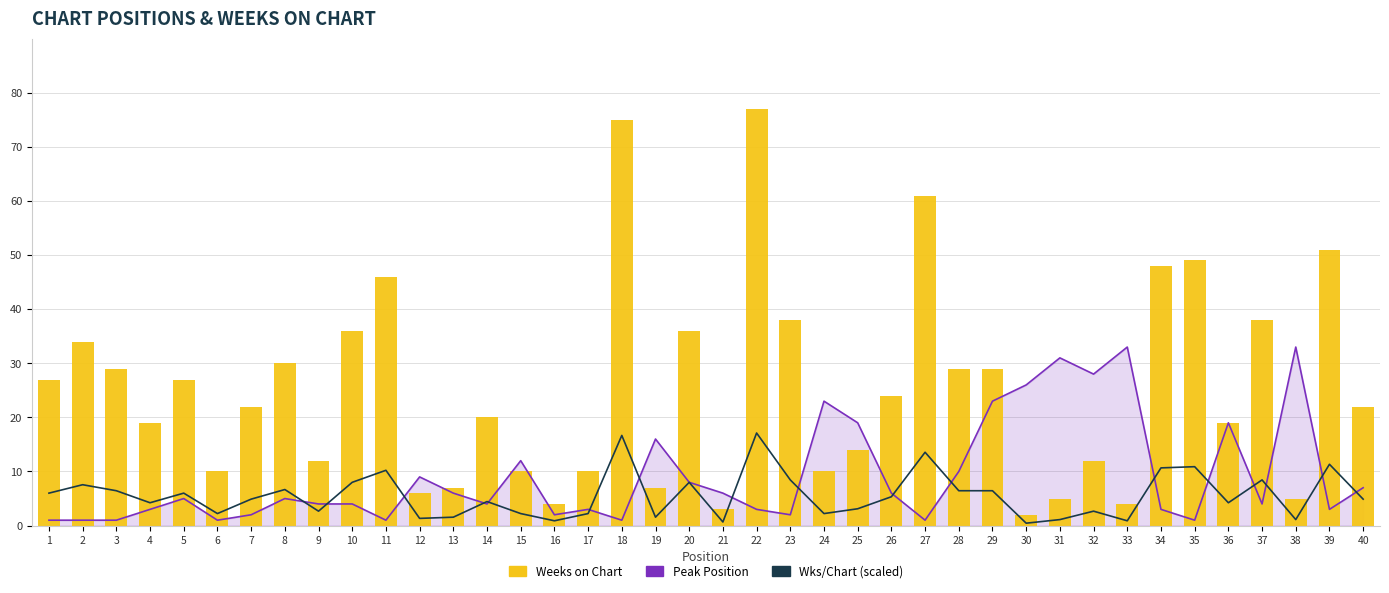

What is the difference between the maximum and minimum values in the Weeks on Chart series?

75.0